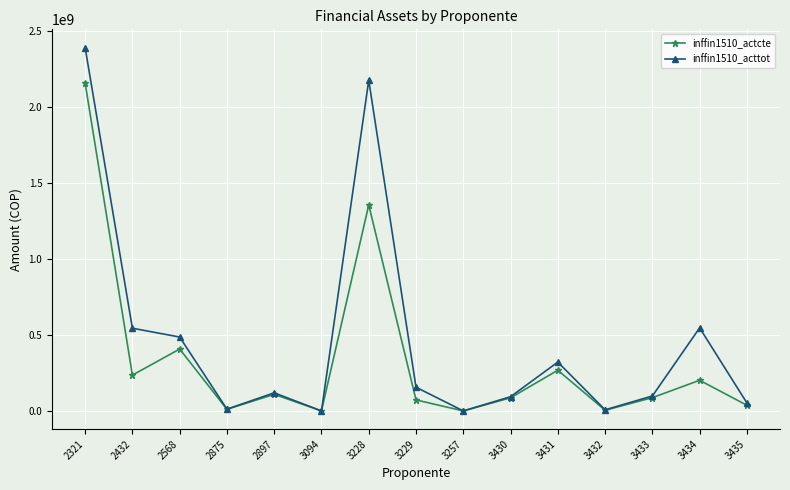

How many interior local valleys does the inffin1510_acttot series have?

4